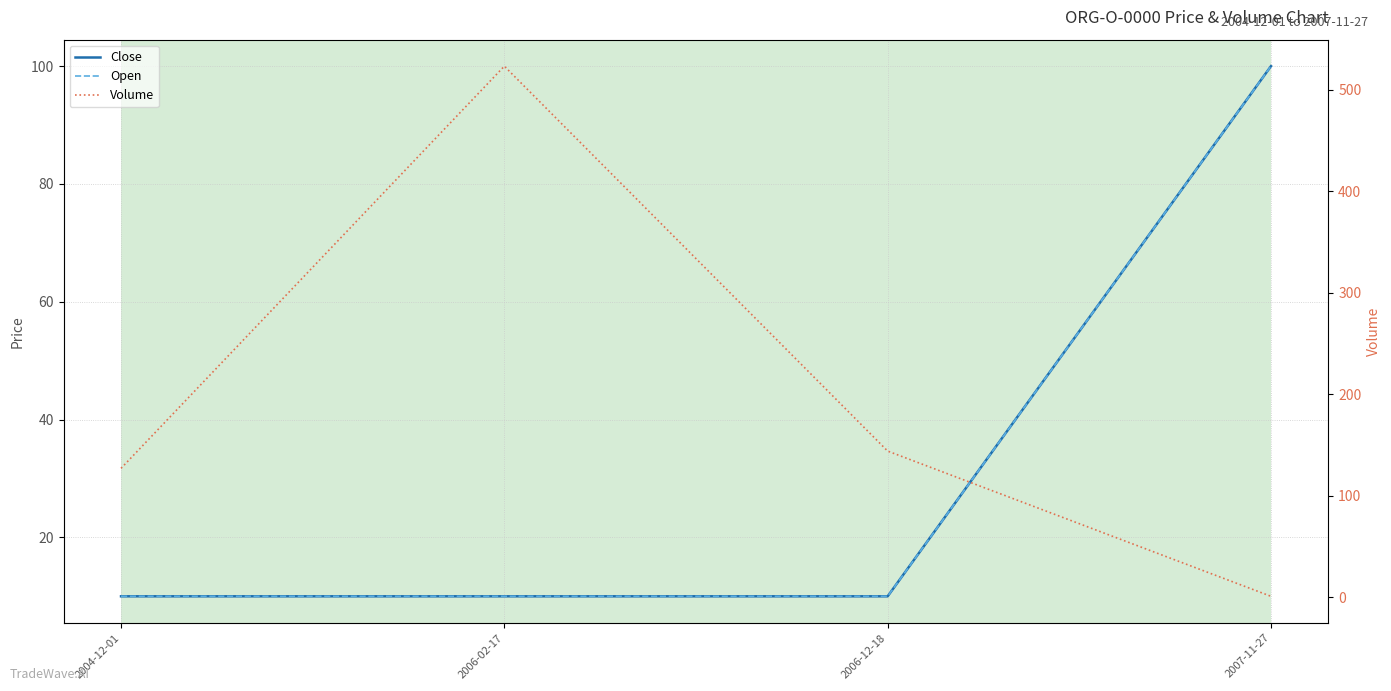

Reading left to right, what are all the values shown in this chart?

Close: 10	10	10	100
Open: 10	10	10	100
Volume: 127	523	144	1